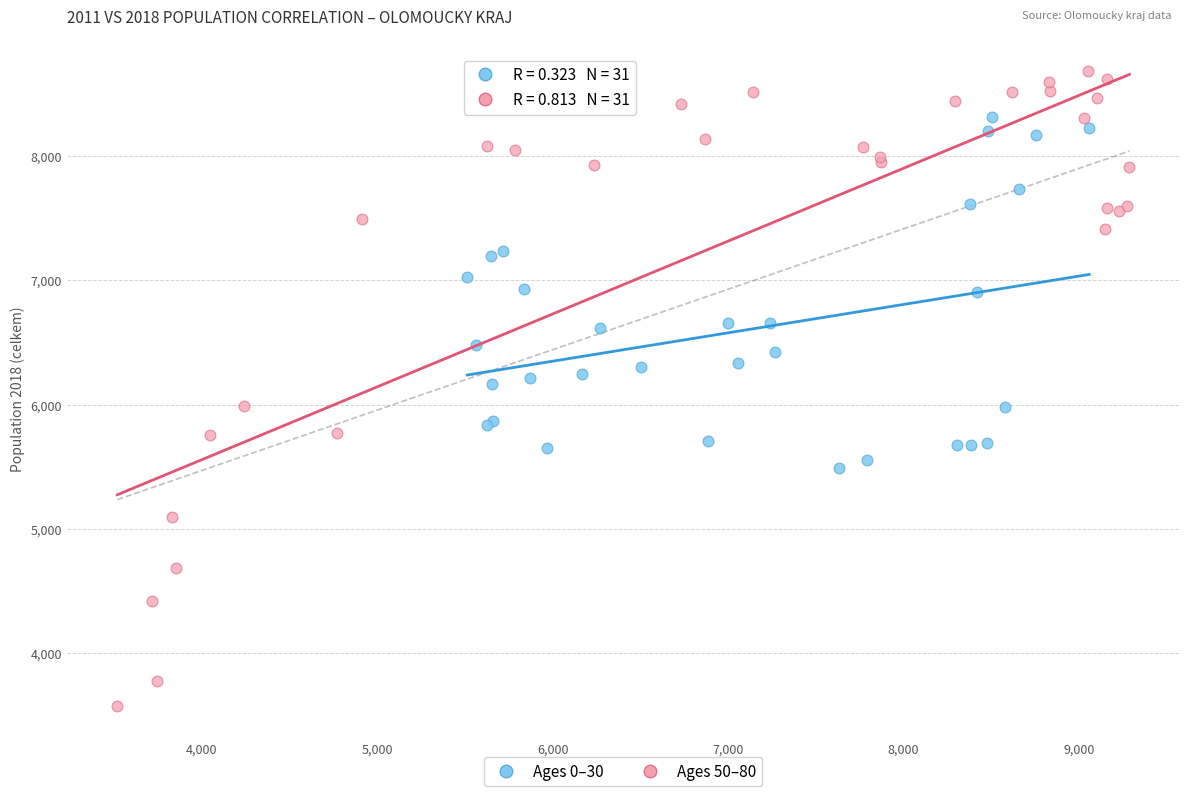

Which series reaches the maximum Y coordinate?

Ages 50–80